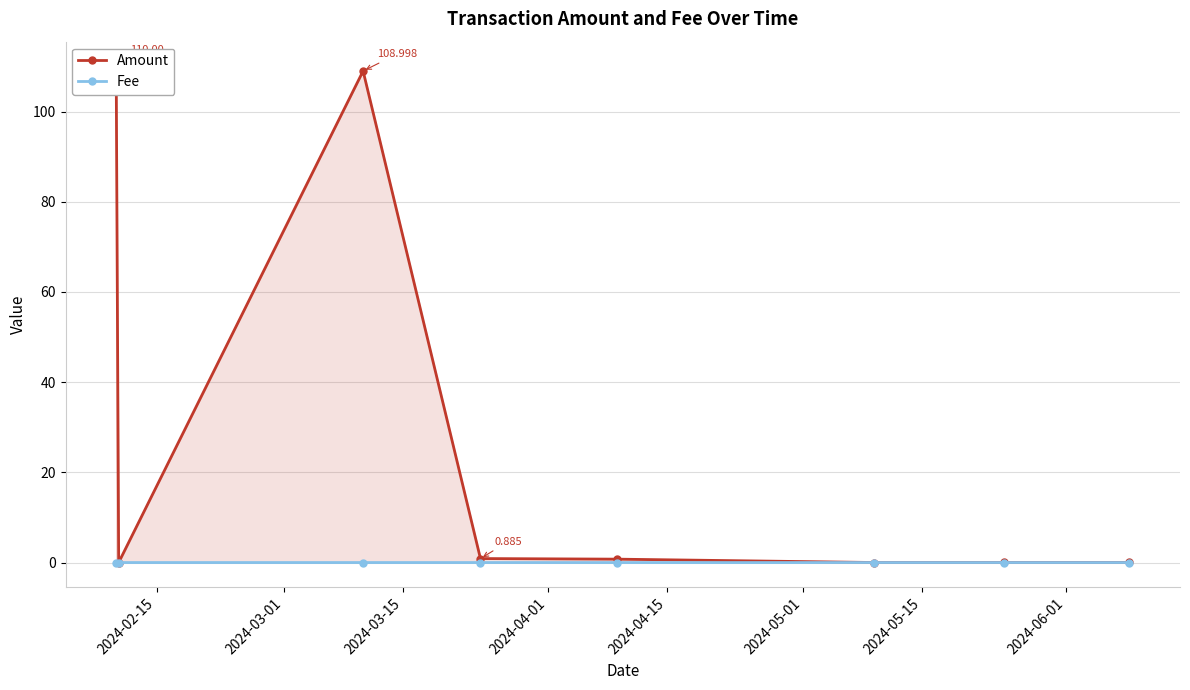

True or false: Amount and Fee intersect in this chart.

True